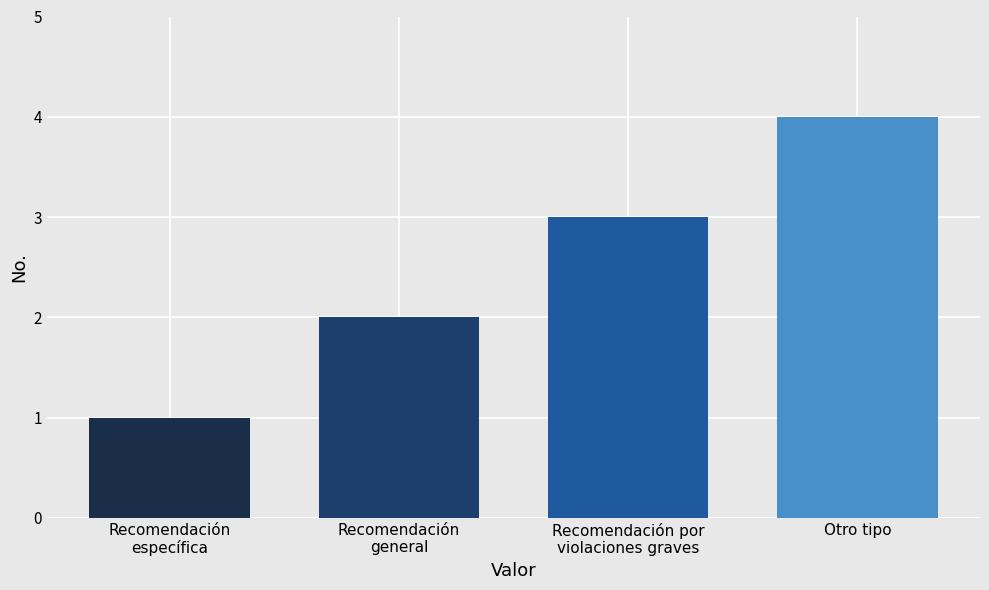

List the labels in order of value, largest first.

Otro tipo, Recomendación por
violaciones graves, Recomendación
general, Recomendación
específica